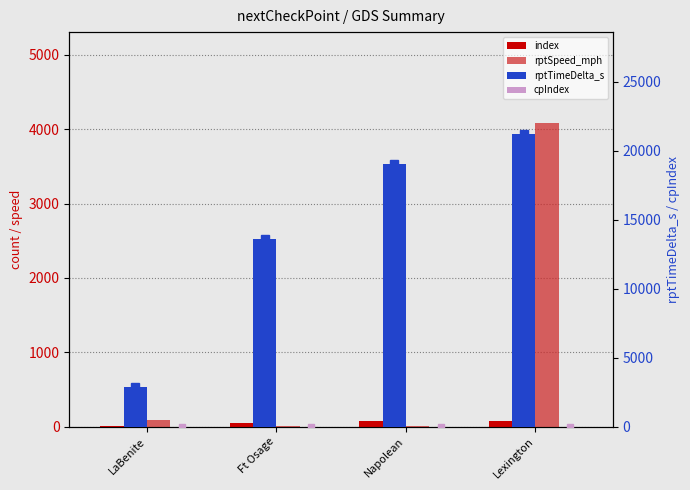

What is the minimum value for index?

14.0